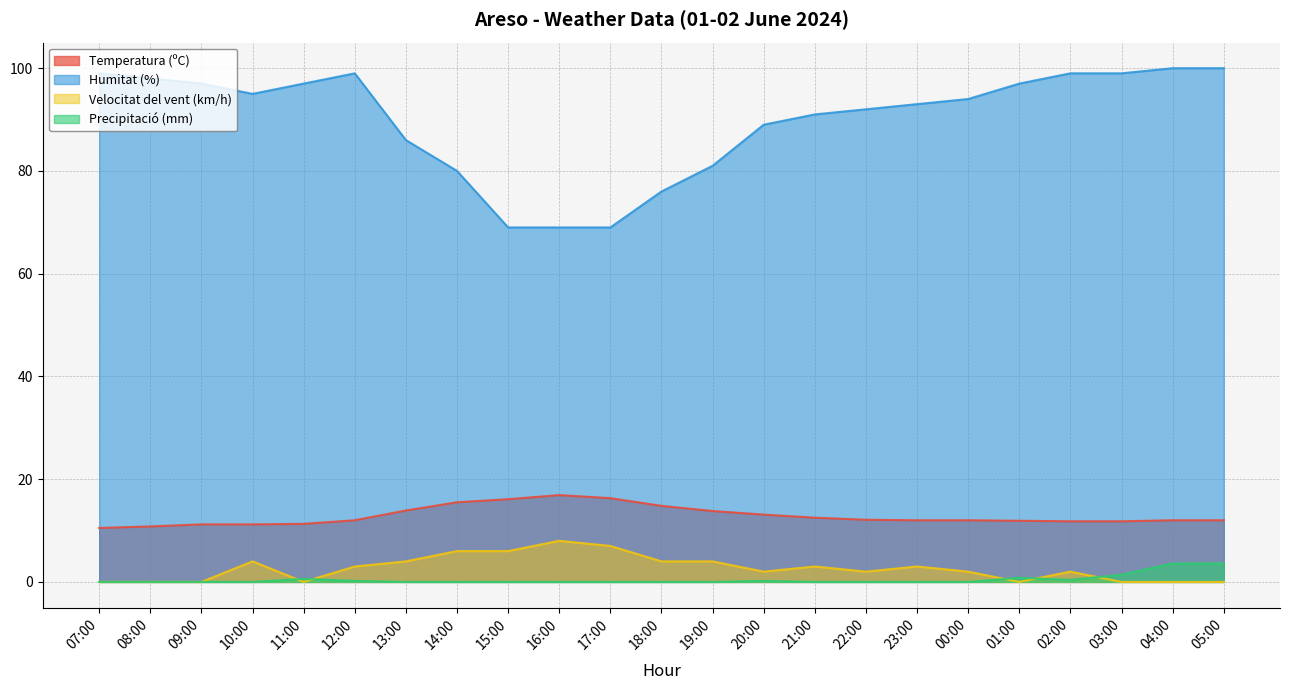

Is the value of Temperatura (ºC) at 18:00 greater than the value of Velocitat del vent (km/h) at 00:00?

Yes